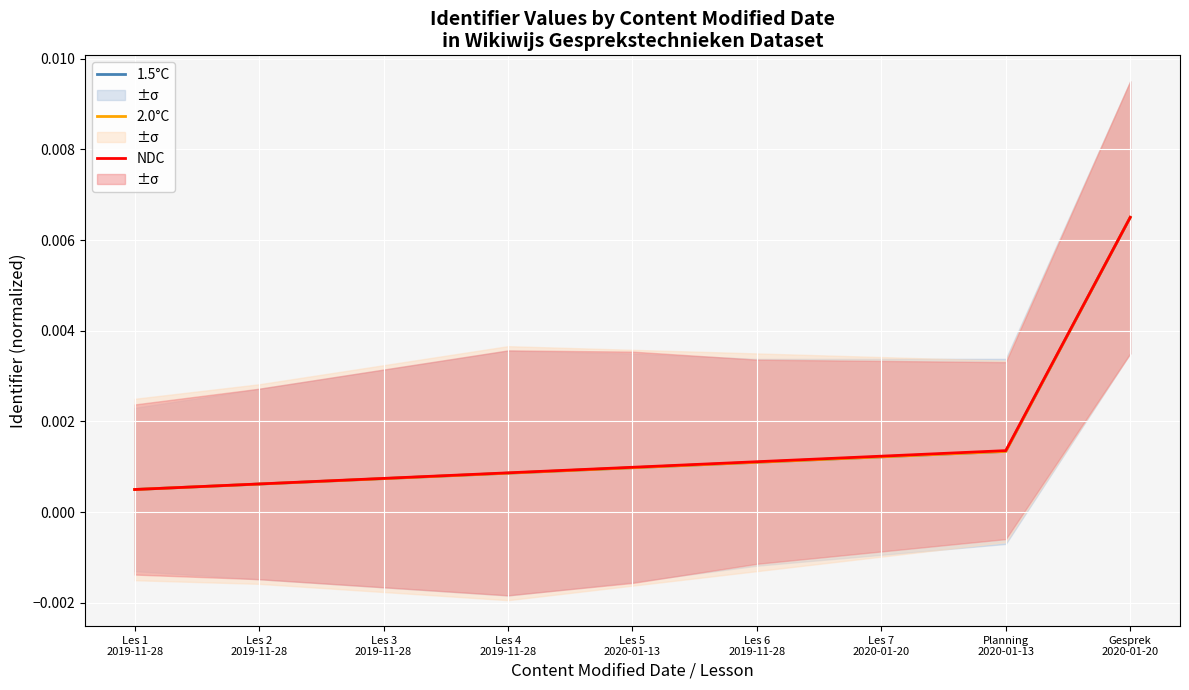

Reading left to right, transcribe all the data shown in this chart.

1.5°C: 0.0	0.0	0.0	0.0	0.0	0.0	0.0	0.0	0.0
2.0°C: 0.0	0.0	0.0	0.0	0.0	0.0	0.0	0.0	0.0
NDC: 0.0	0.0	0.0	0.0	0.0	0.0	0.0	0.0	0.0